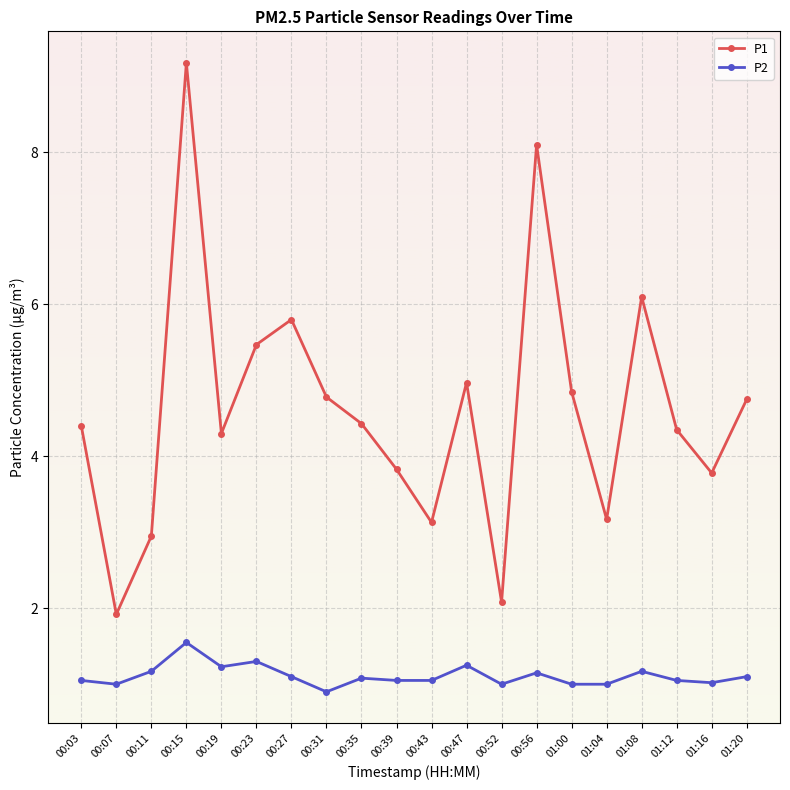

Which label corresponds to the smallest value in the chart?

00:31